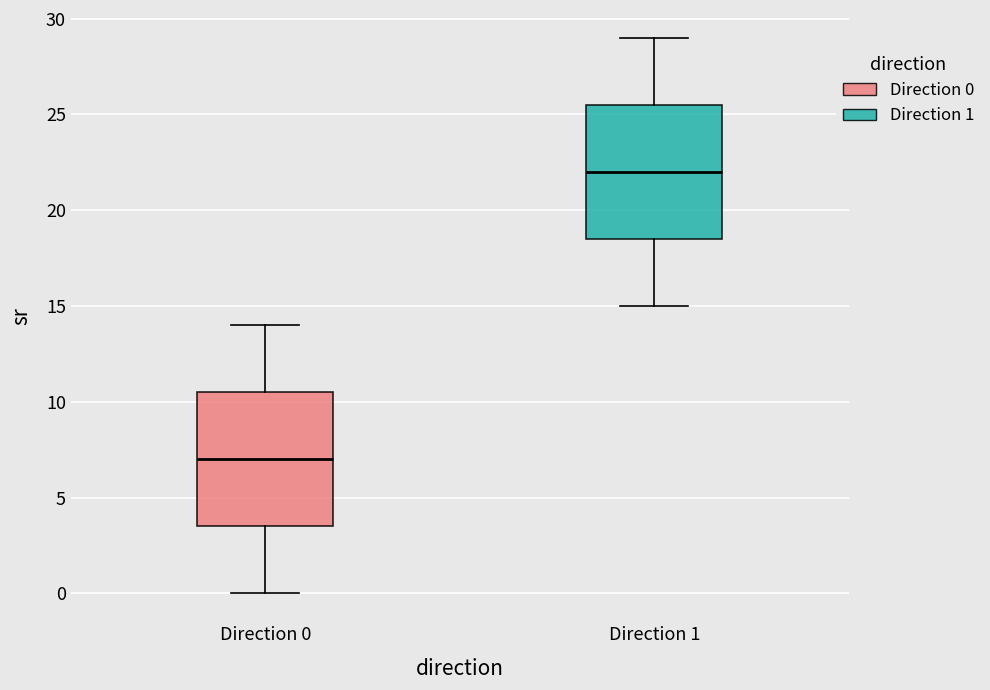

Reading left to right, read every box against the y-axis: the position of its median line, the range the box covers, and the ends of its whiskers. The values are not printed on the chart, so give them approximately, as read against the axis.

Direction 0: median 7.0, box 3.5 to 10.5, whiskers 0.0 to 14.0
Direction 1: median 22.0, box 18.5 to 25.5, whiskers 15.0 to 29.0